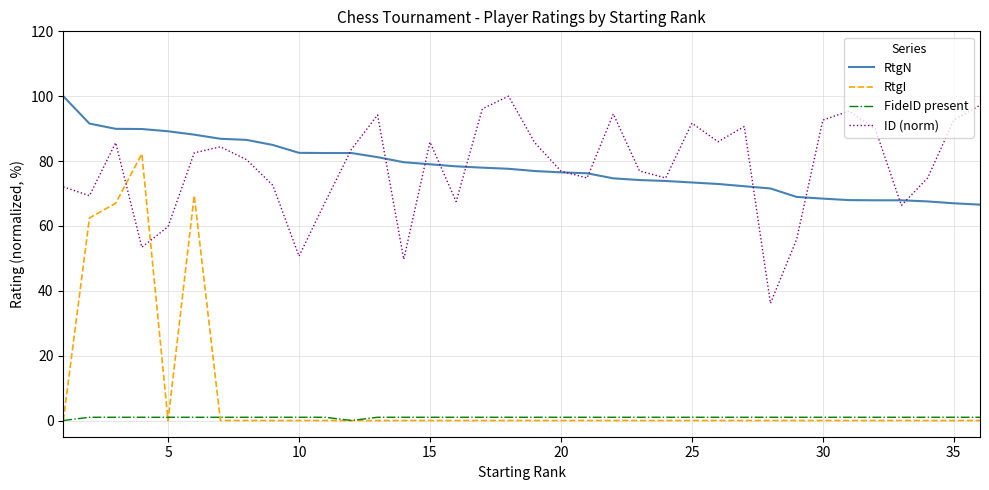

True or false: FideID present and RtgN cross at least once.

False